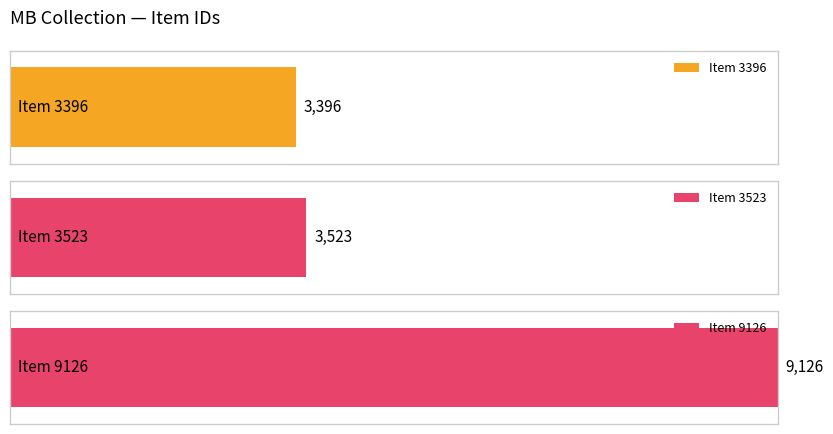

Reading left to right, extract all data points from this chart.

Item 3396=3396	Item 3523=3523	Item 9126=9126